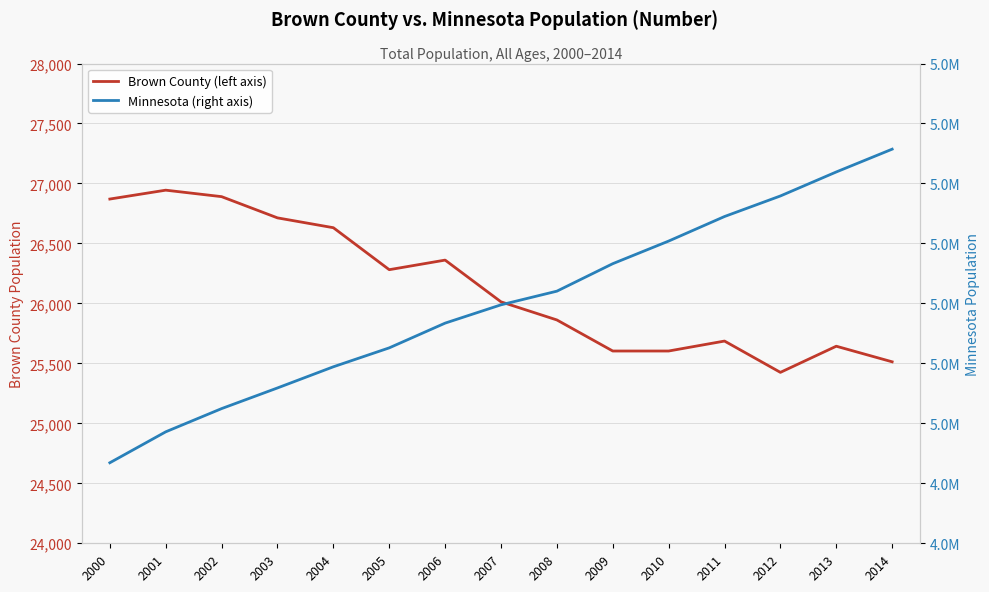

Which series has the widest spread of values?

Minnesota (right axis)